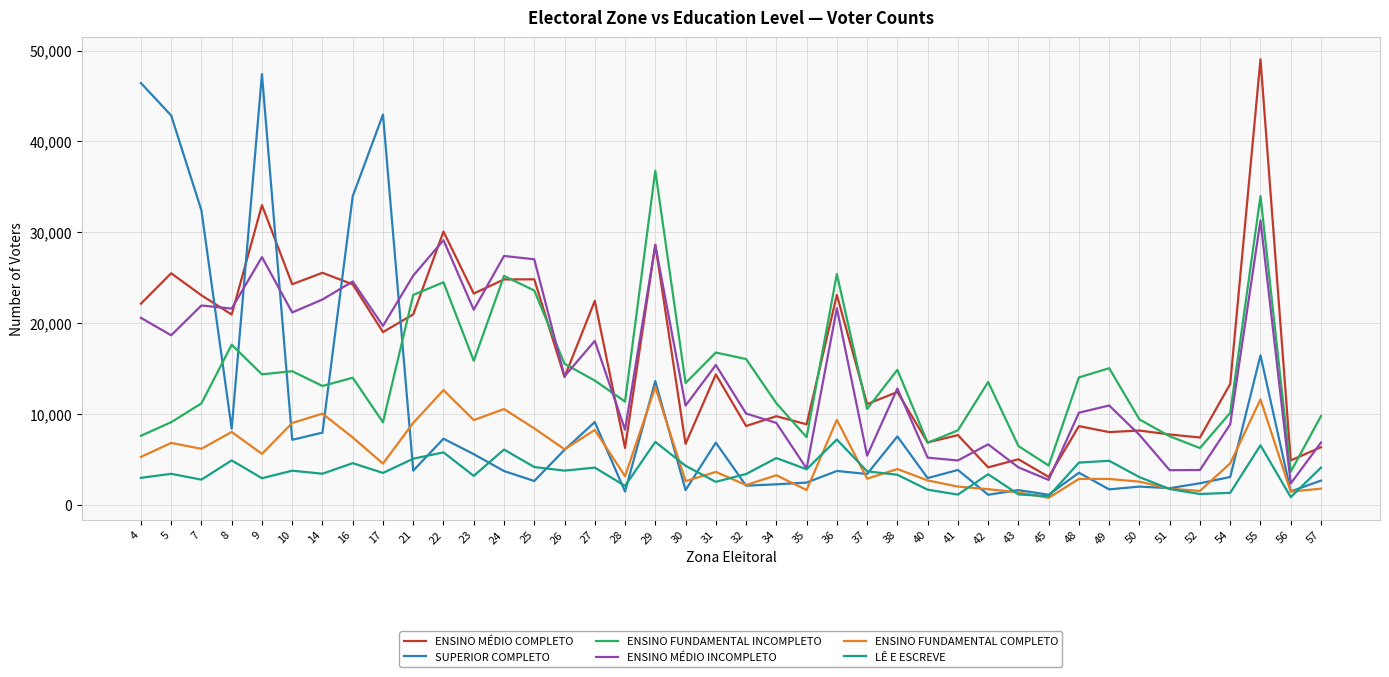

What is the maximum value shown in the chart?

49039